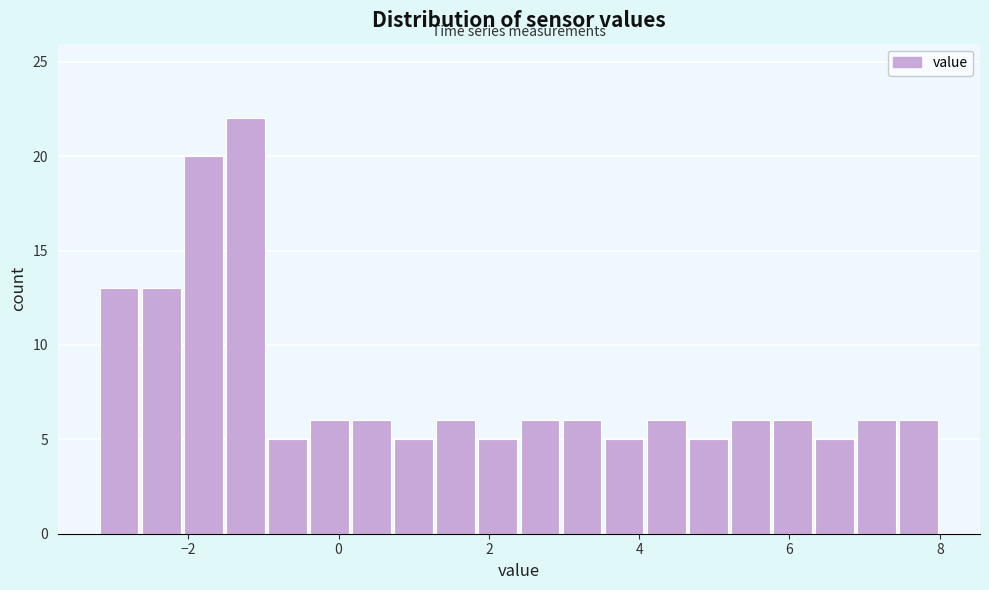

Around what value on the x-axis is the tallest bar? Give the approximate position of its centre, as read against the axis.

-1.2